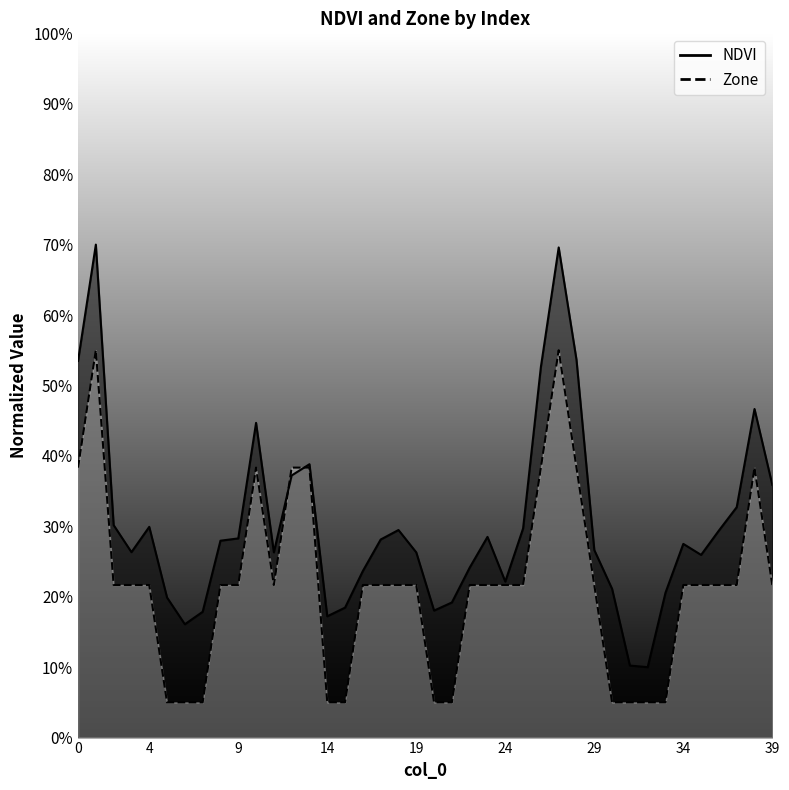

List the series in order of their overall mean, lowest first.

Zone, NDVI